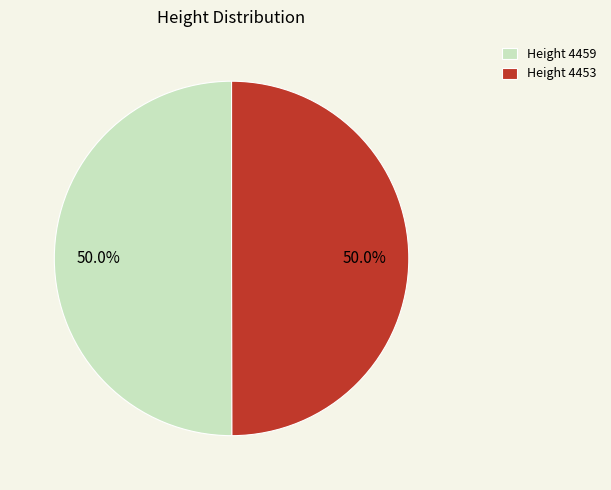

Combined, what portion of the pie is Height 4453 and Height 4459?

100.0%